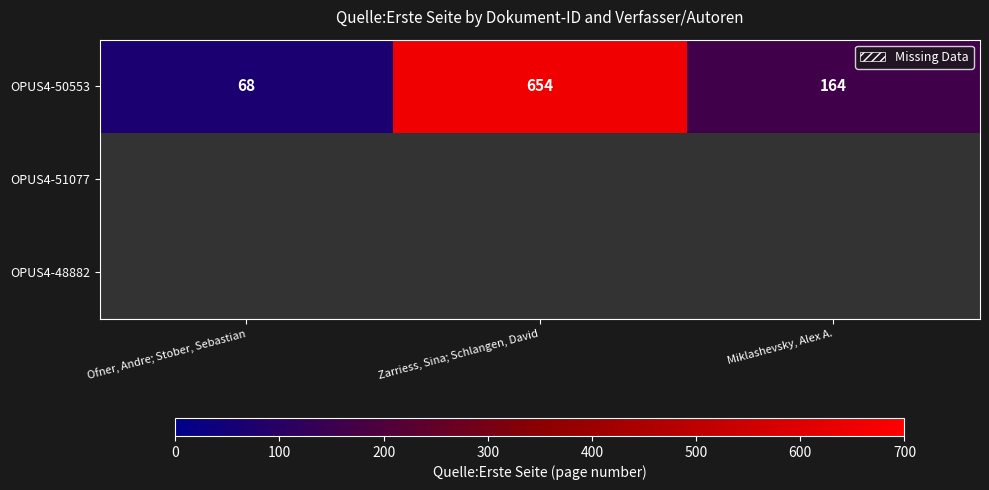

What is the highest value of the OPUS4-50553 series?

654